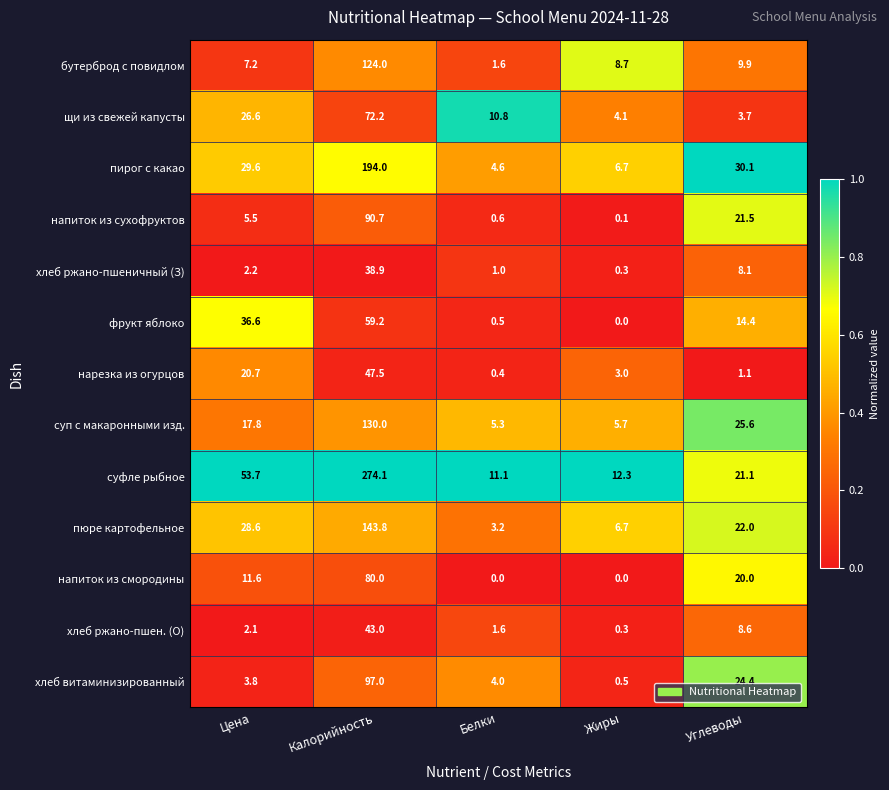

What is the difference between the highest and lowest values at Калорийность?

235.2